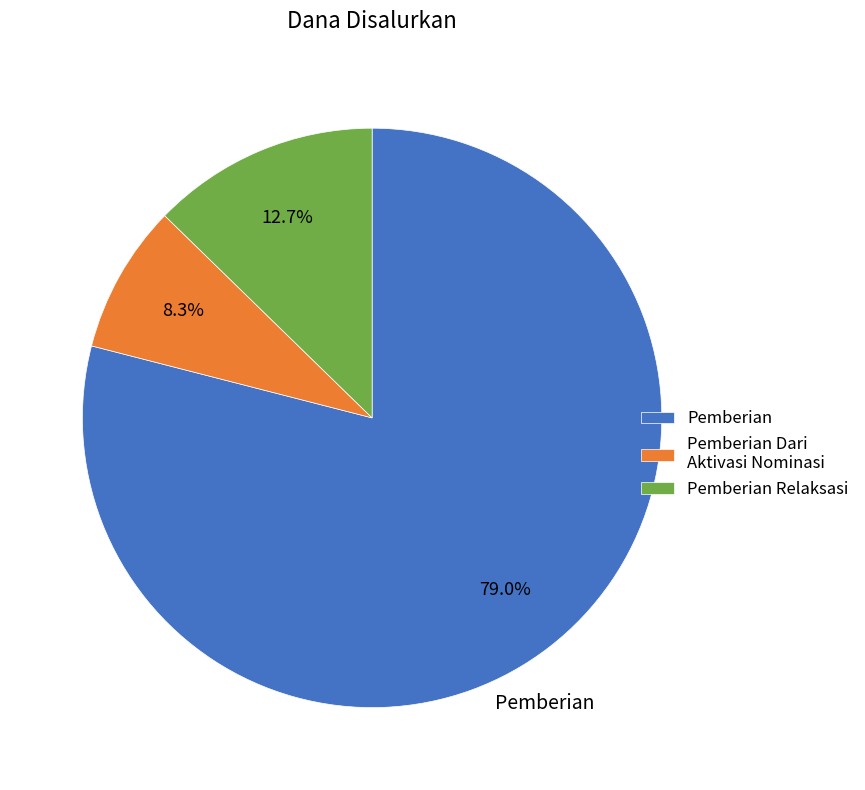

Is there a majority slice in this chart?

Yes